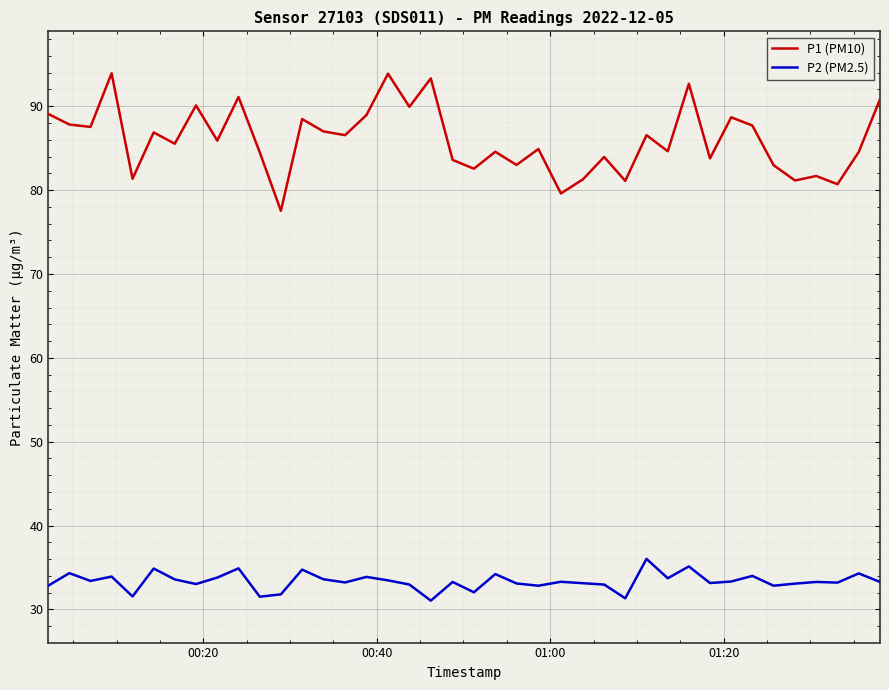

Which series has the largest total across all categories?

P1 (PM10)